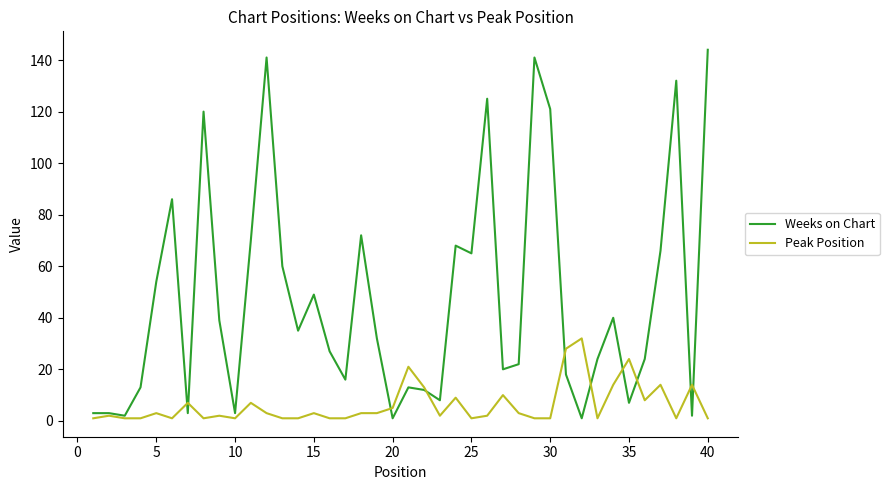

Which series has the widest spread of values?

Weeks on Chart